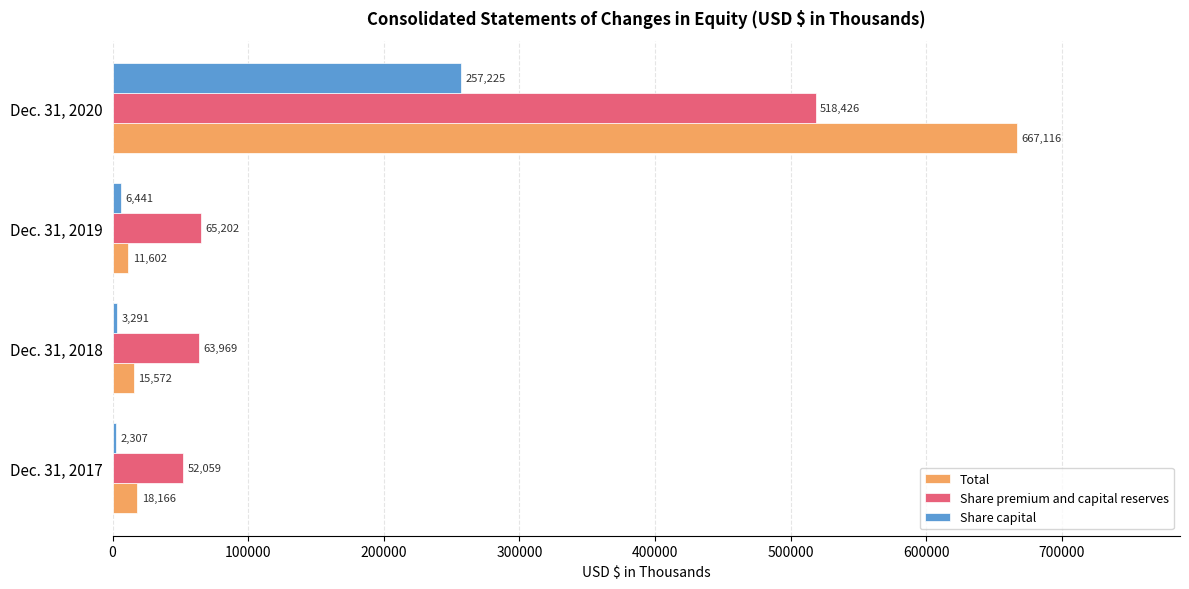

The value of Share capital at Dec. 31, 2020 is 414209. True or false?

False